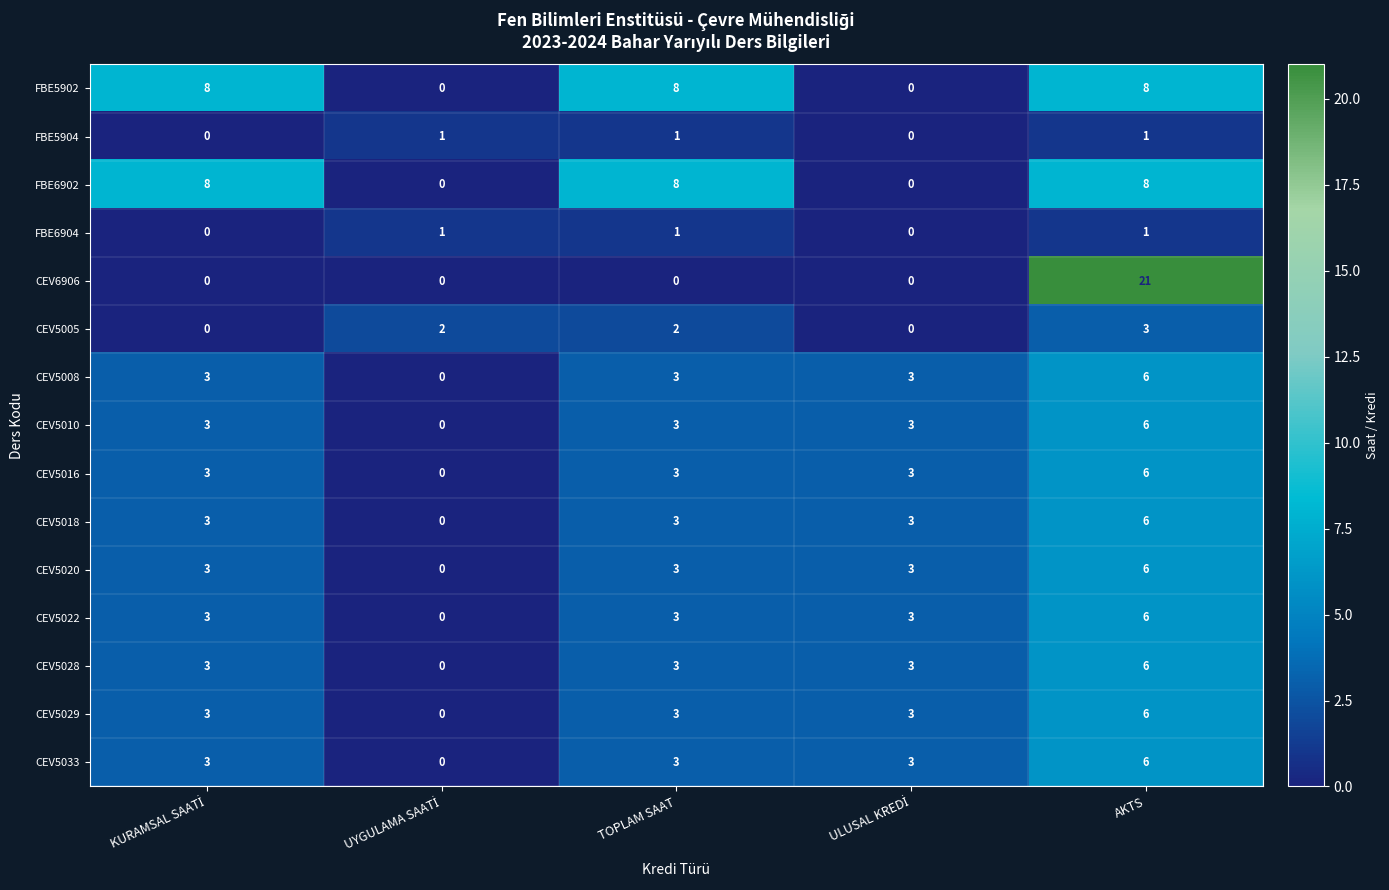

Count the CEV5010 values in the range 3 to 4.

3